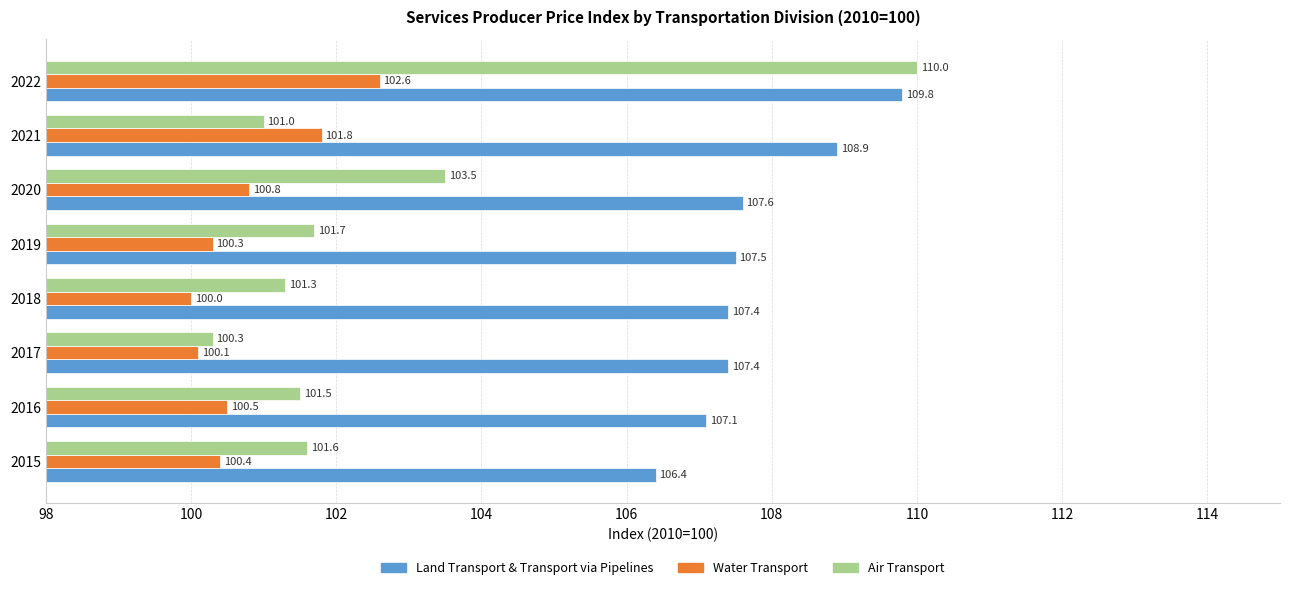

List the labels in order of Water Transport value, largest first.

2022, 2021, 2020, 2016, 2015, 2019, 2017, 2018